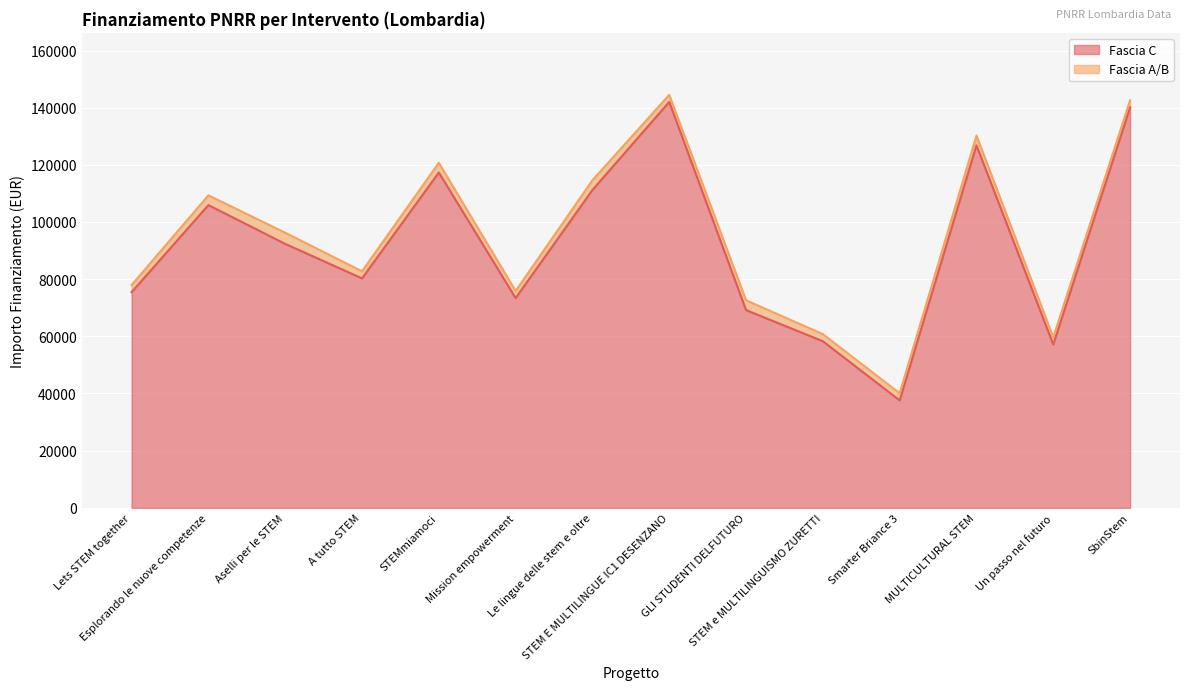

What position from the right is Aselli per le STEM?

12